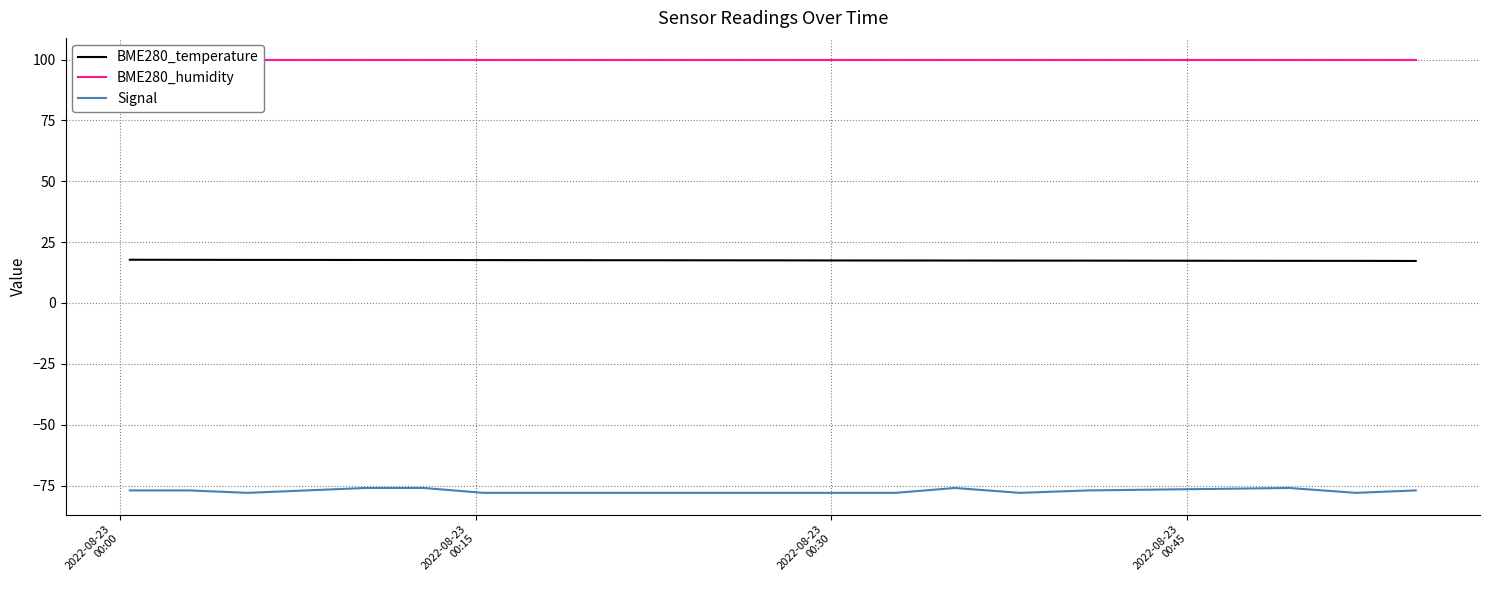

True or false: BME280_humidity and Signal intersect in this chart.

False